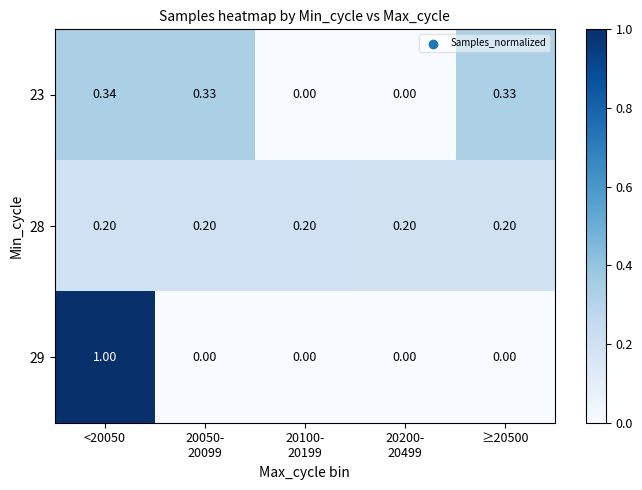

What is the total value across all series at ≥20500?

0.5